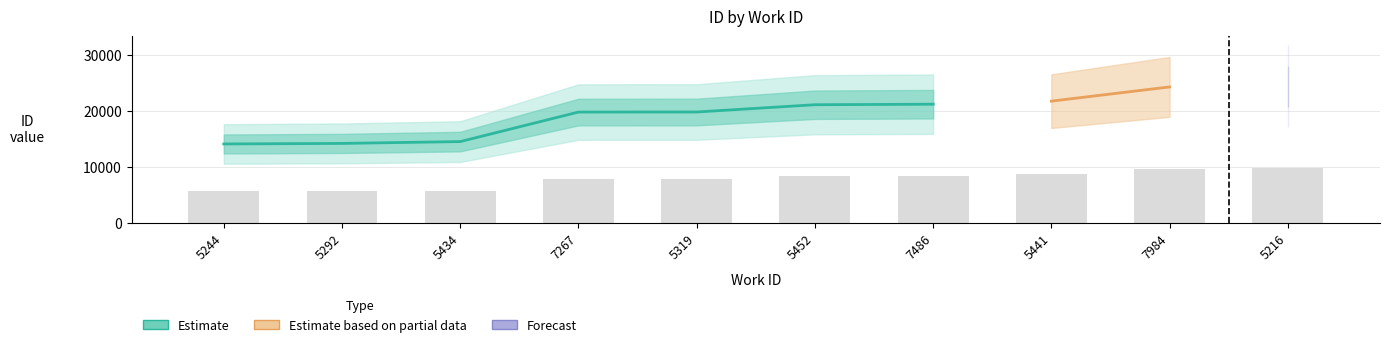

Rank the categories by value from lowest to highest.

5244, 5292, 5434, 7267, 5319, 5452, 7486, 5441, 7984, 5216